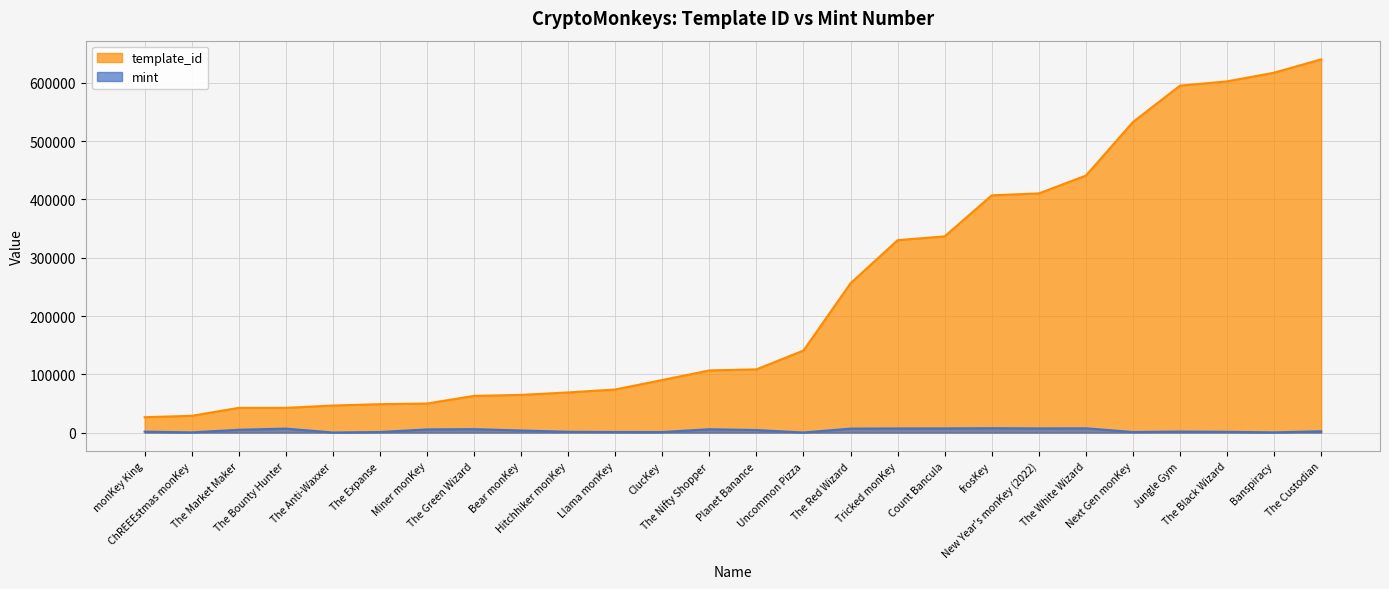

How many lines are shown in the chart?

2